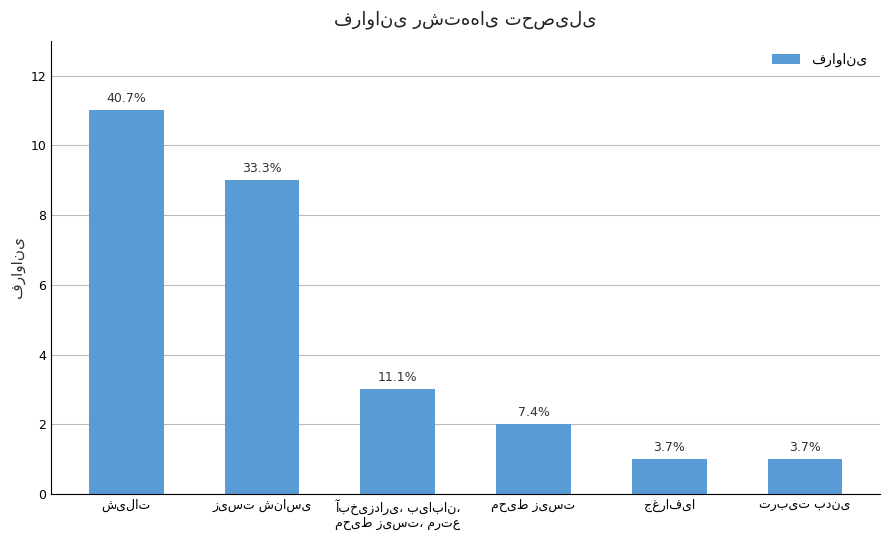

At which label does the data first exceed 3?

شیلات